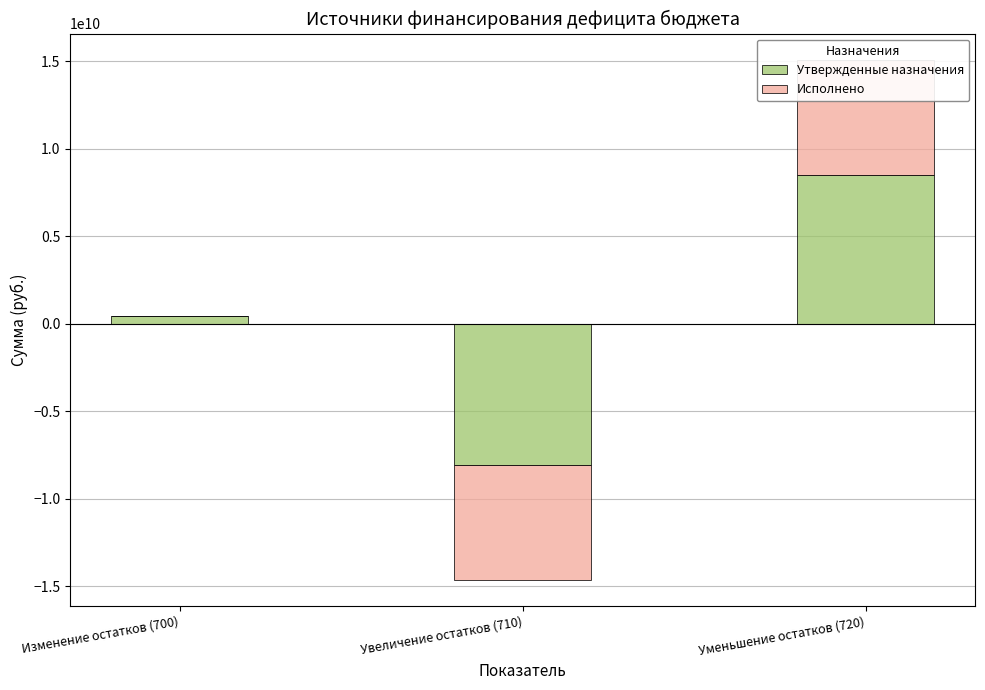

Count the number of categories in the chart.

3